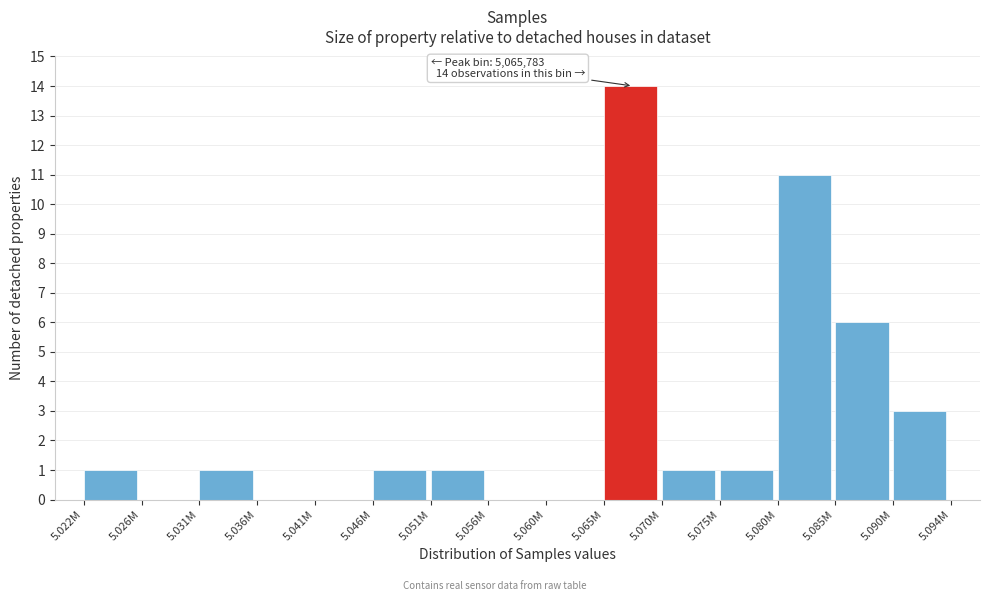

Reading left to right, what are all the values shown in this chart?

5.022M=1	5.026M=0	5.031M=1	5.036M=0	5.041M=0	5.046M=1	5.051M=1	5.056M=0	5.060M=0	5.065M=14	5.070M=1	5.075M=1	5.080M=11	5.085M=6	5.090M=3